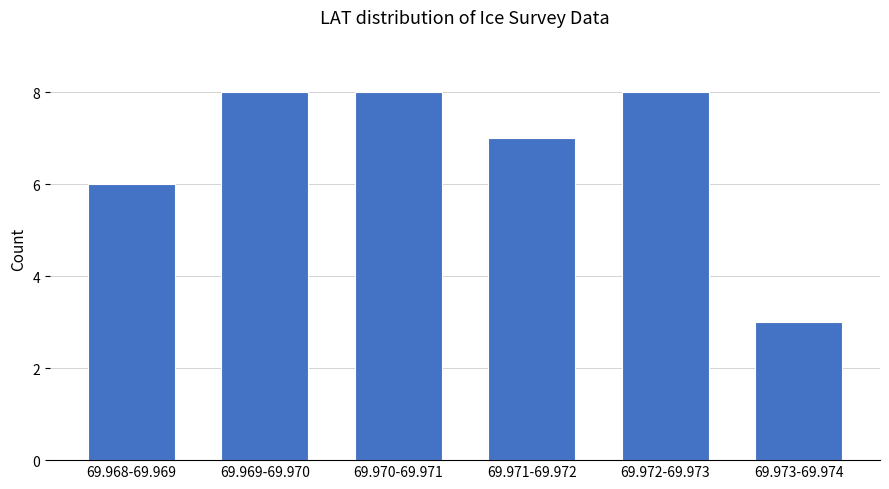

Reading left to right, extract all data points from this chart.

69.968-69.969=6	69.969-69.970=8	69.970-69.971=8	69.971-69.972=7	69.972-69.973=8	69.973-69.974=3